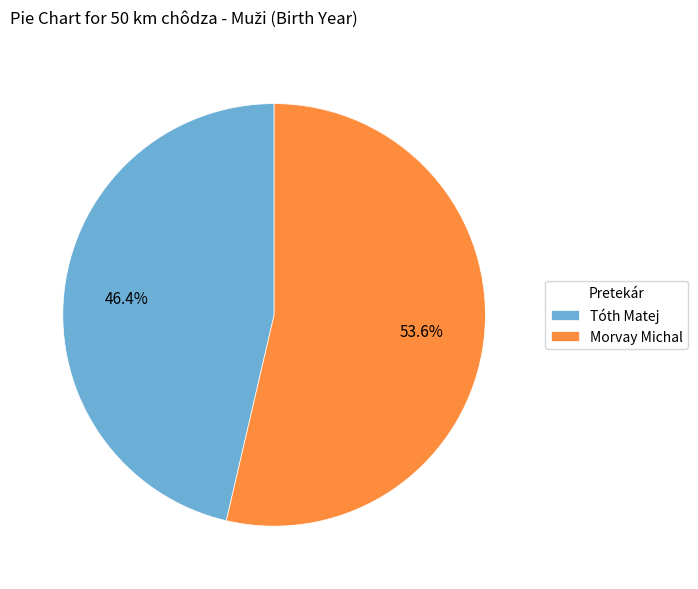

Is the sum of Tóth Matej and Morvay Michal greater than half?

Yes